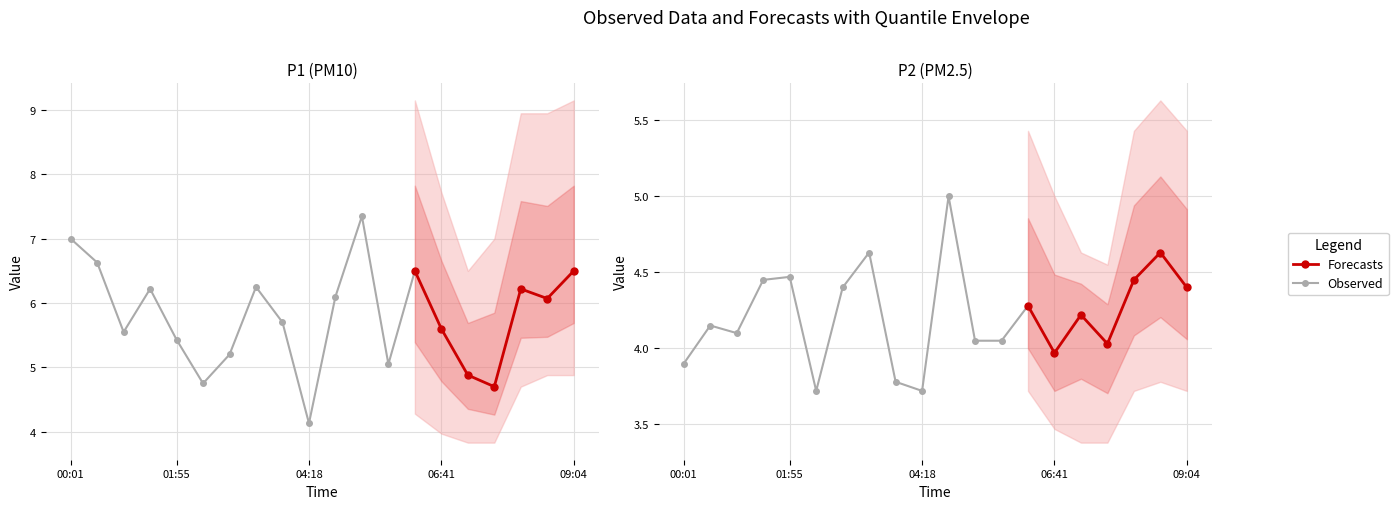

How many data points in P1 are less than 6?

10